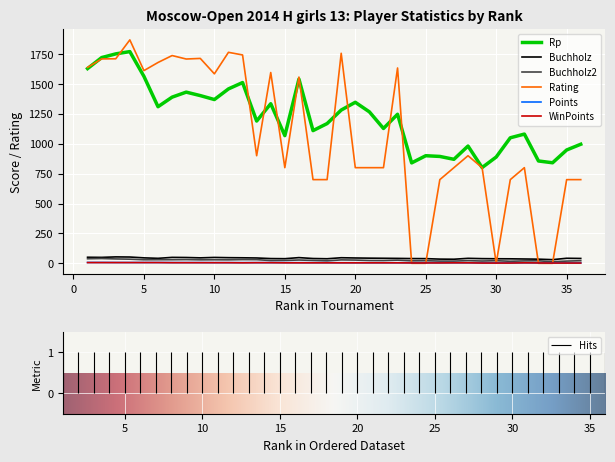

Which series has the largest total across all categories?

Rp